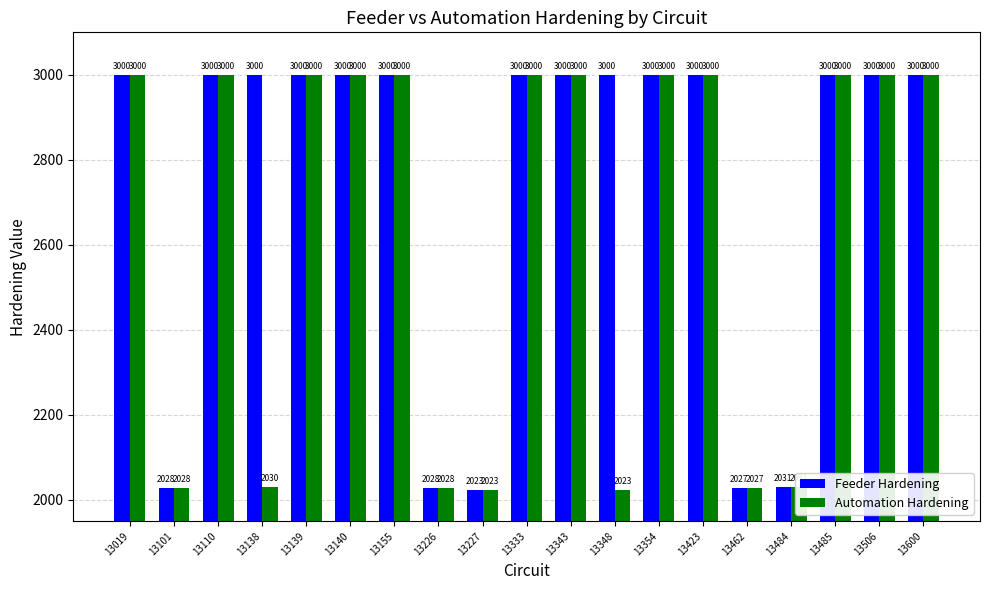

What are all the series names shown in the legend?

Feeder Hardening, Automation Hardening